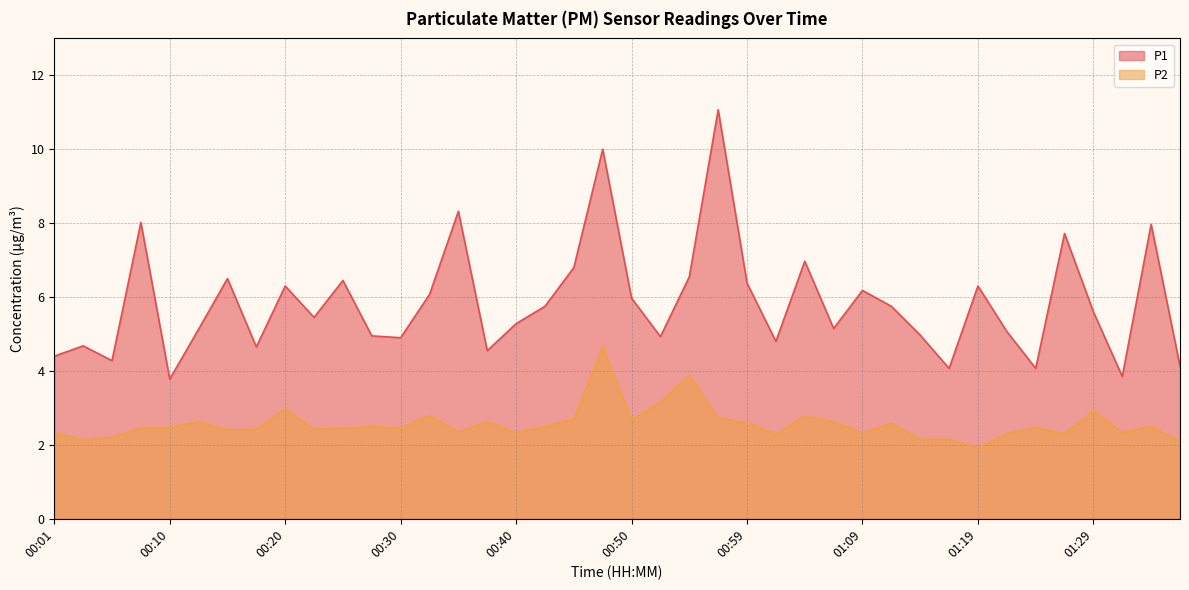

How many lines are shown in the chart?

2